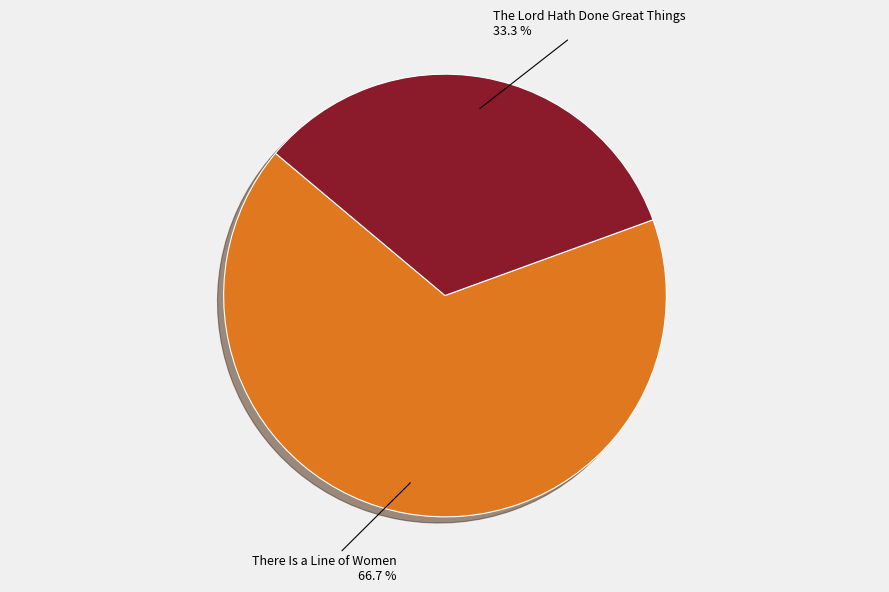

Is there a majority slice in this chart?

Yes